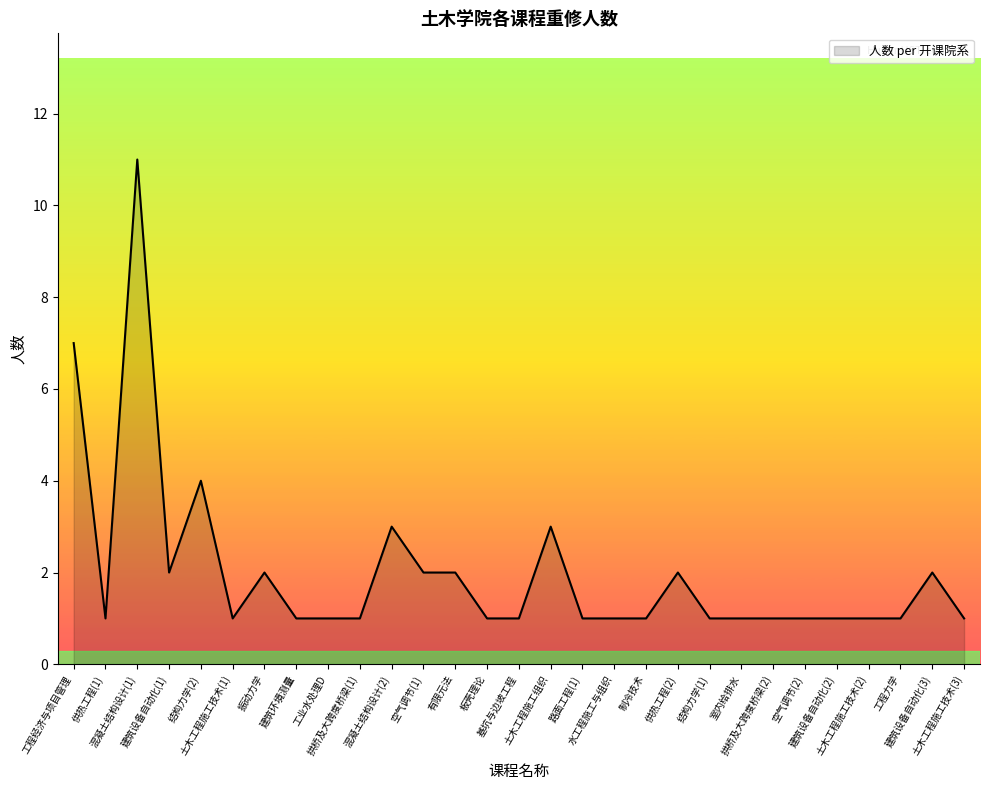

Count the values in the range 1 to 2.

24